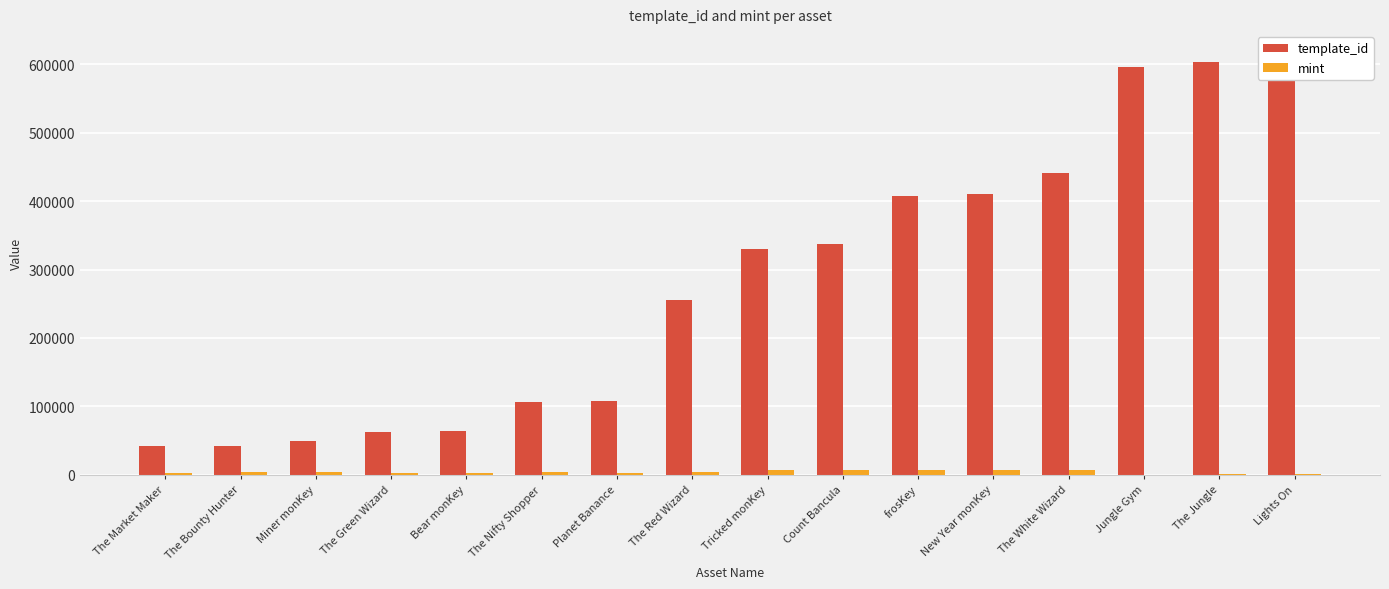

Reading left to right, what are all the values shown in this chart?

template_id: 42420	42421	49849	62974	64660	106640	108484	256179	330131	336643	407032	410375	440886	595229	602961	617507
mint: 3360	4809	4250	3094	2071	3781	3002	4603	7358	6719	7033	6925	6701	229	1154	880